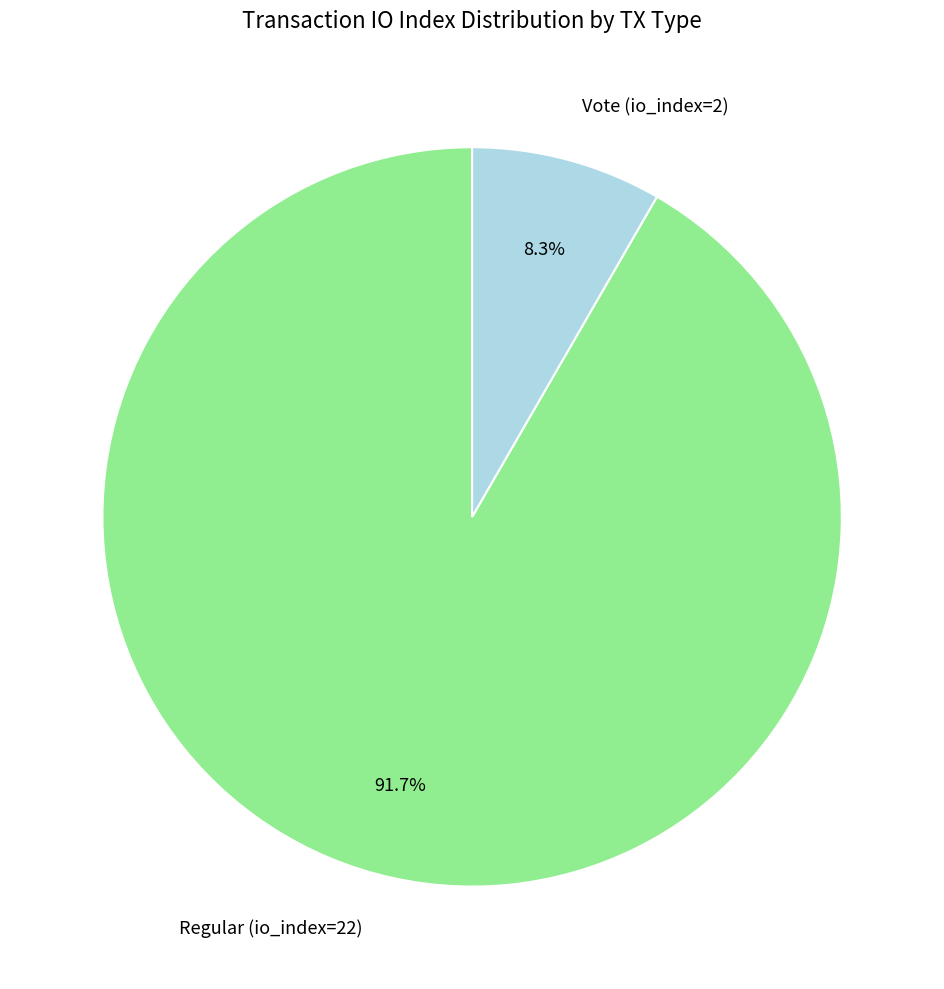

To the nearest percent, what portion does Regular (io_index=22) represent?

92%